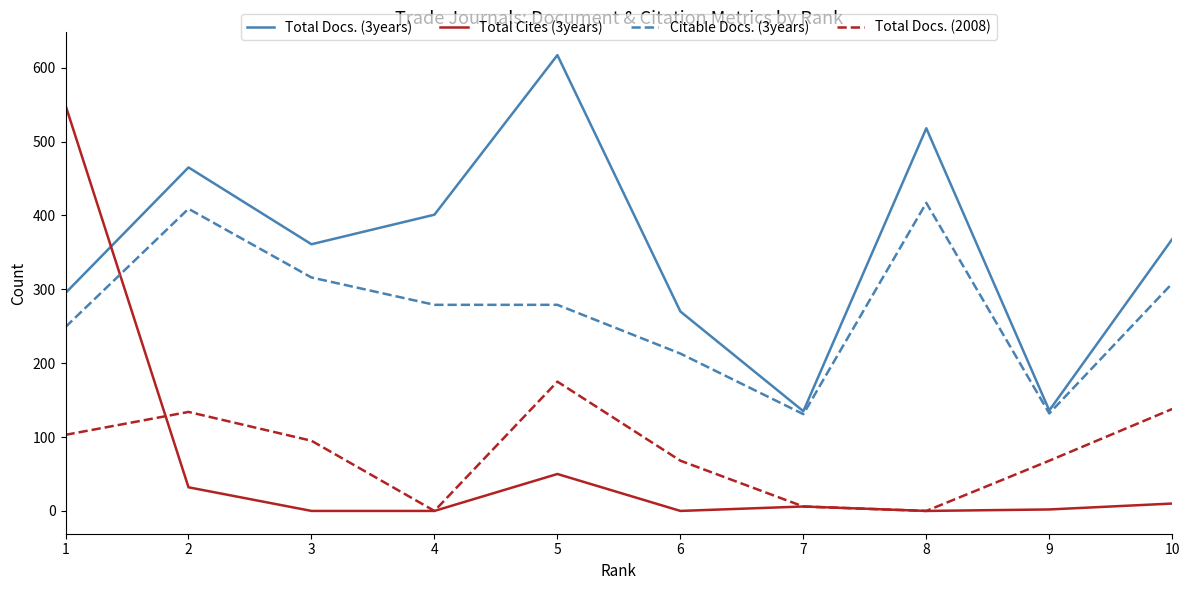

Where is Total Docs. (2008) nearest to the value 87?

3